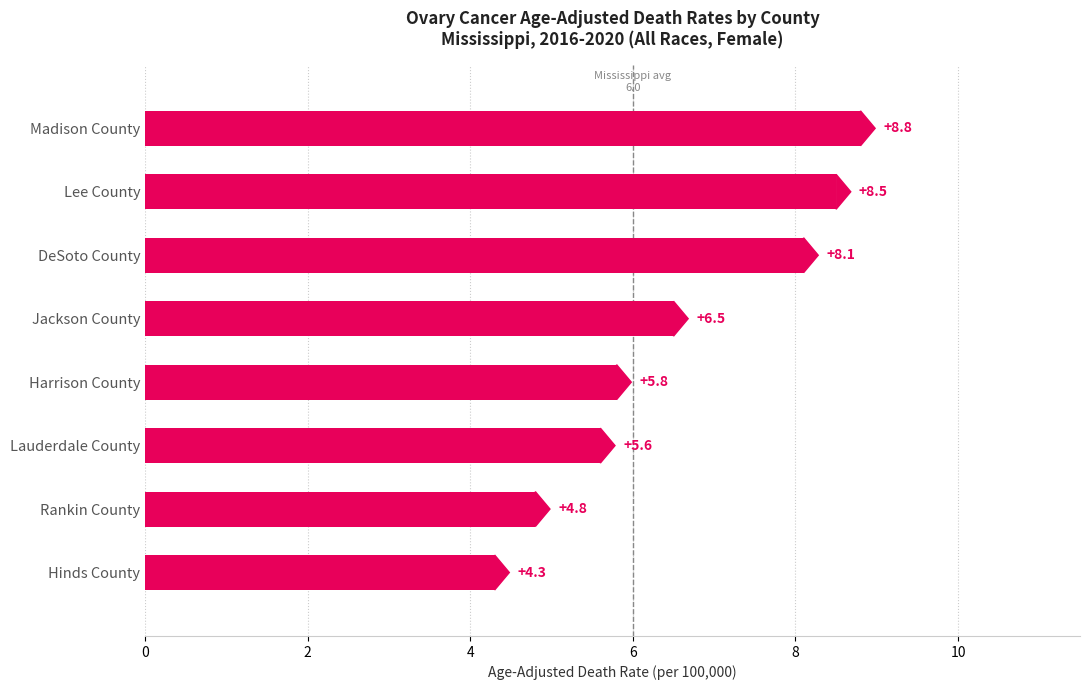

True or false: the data shows 13.0 at Lee County.

False